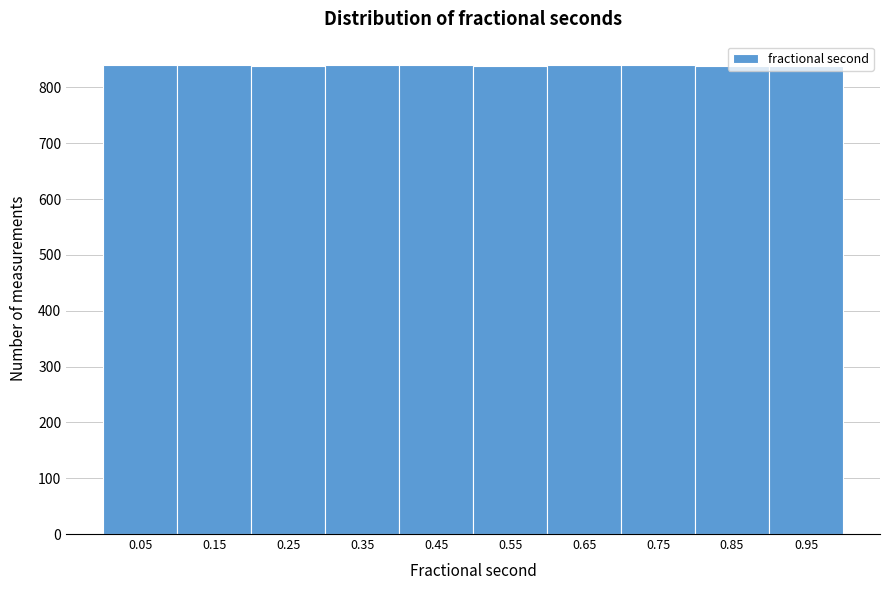

How tall is the bar that spans 0.9 to 1.0 on the x-axis? Neither the bar edges nor the heights are printed on the chart, so give them approximately, as read against the axes.

840